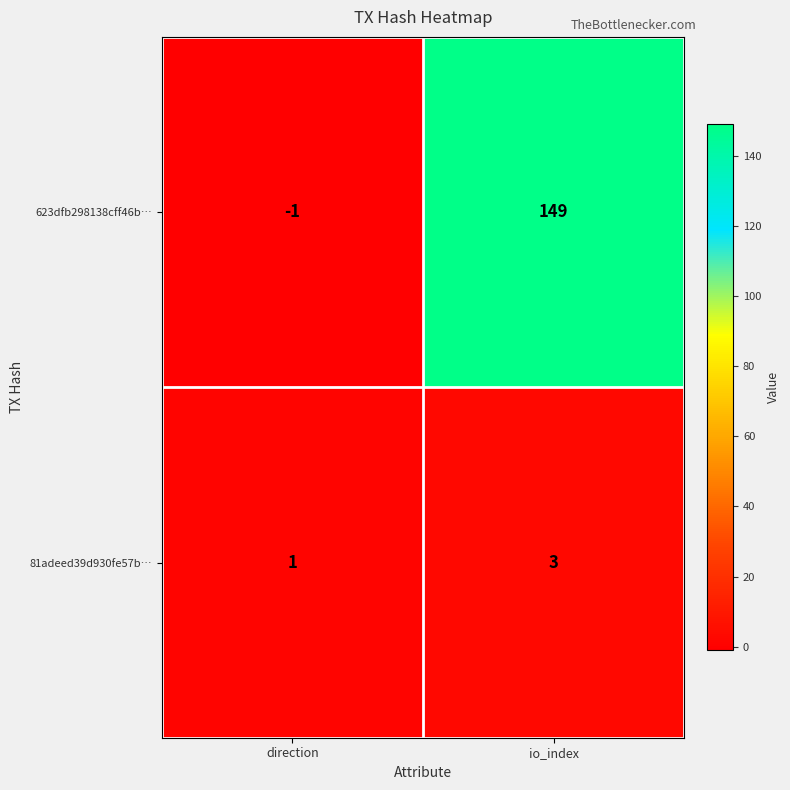

Which series has the largest total across all categories?

623dfb298138cff46b…